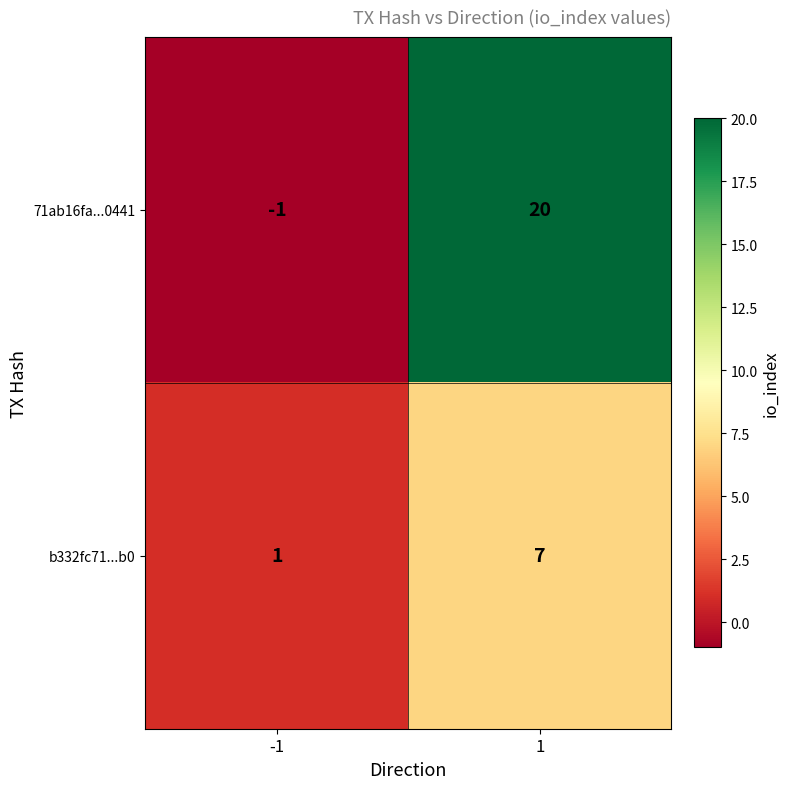

What is the sum of the b332fc71...b0 values at 1 and -1?

8